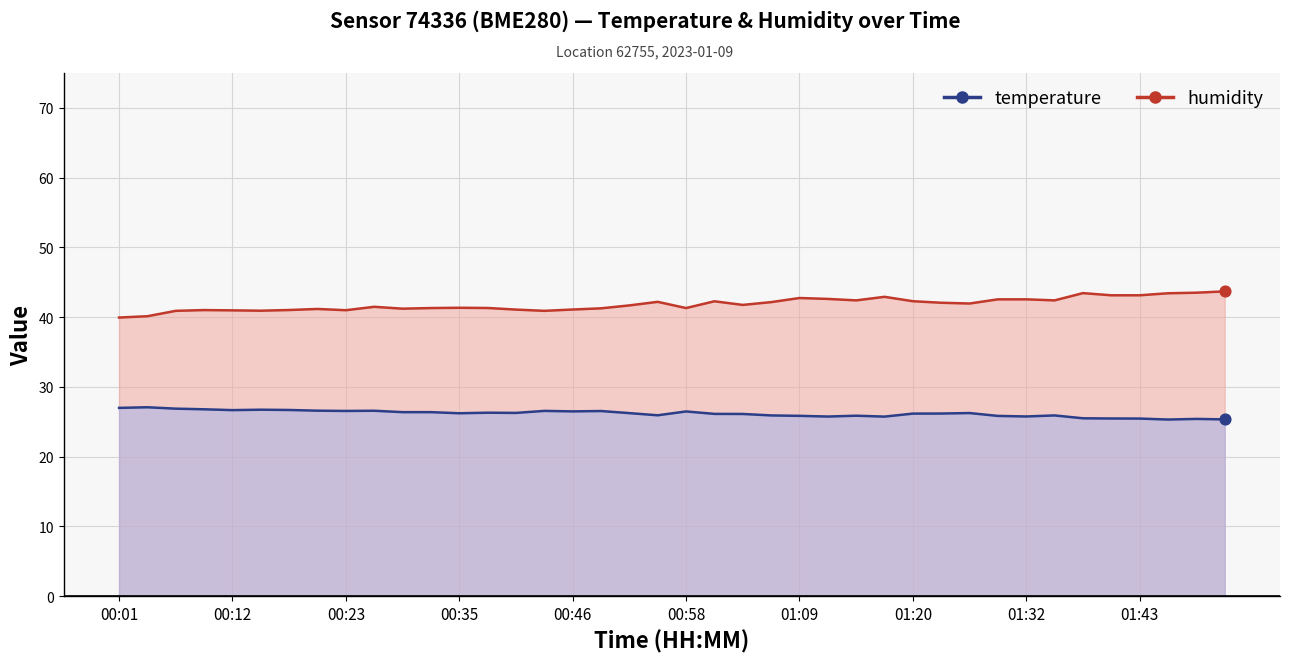

Which series reaches the minimum Y coordinate?

temperature